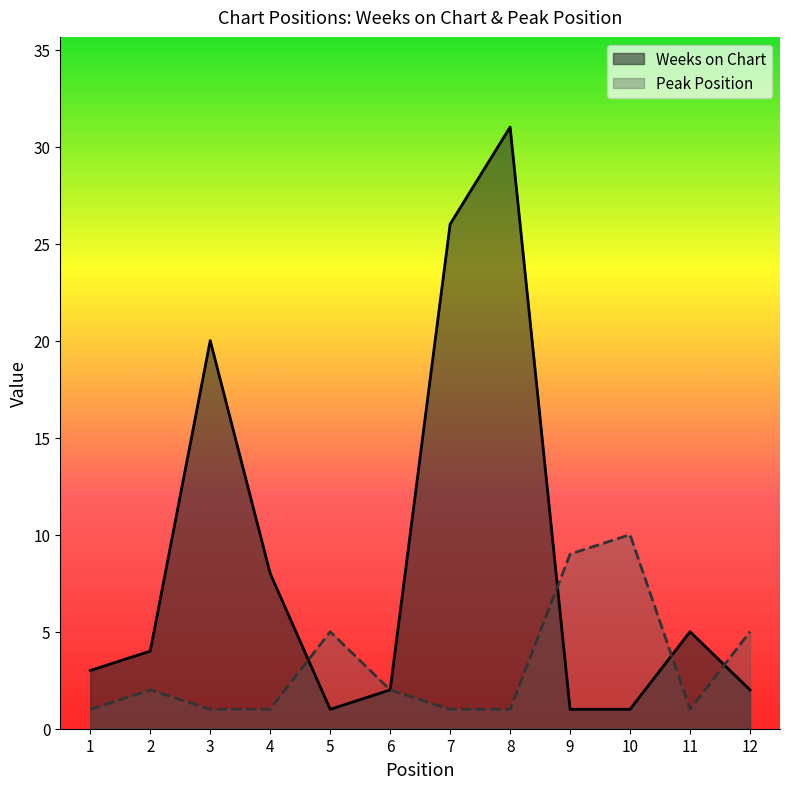

Reading right to left, what are all the values shown in this chart?

Weeks on Chart: 2	5	1	1	31	26	2	1	8	20	4	3
Peak Position: 5	1	10	9	1	1	2	5	1	1	2	1